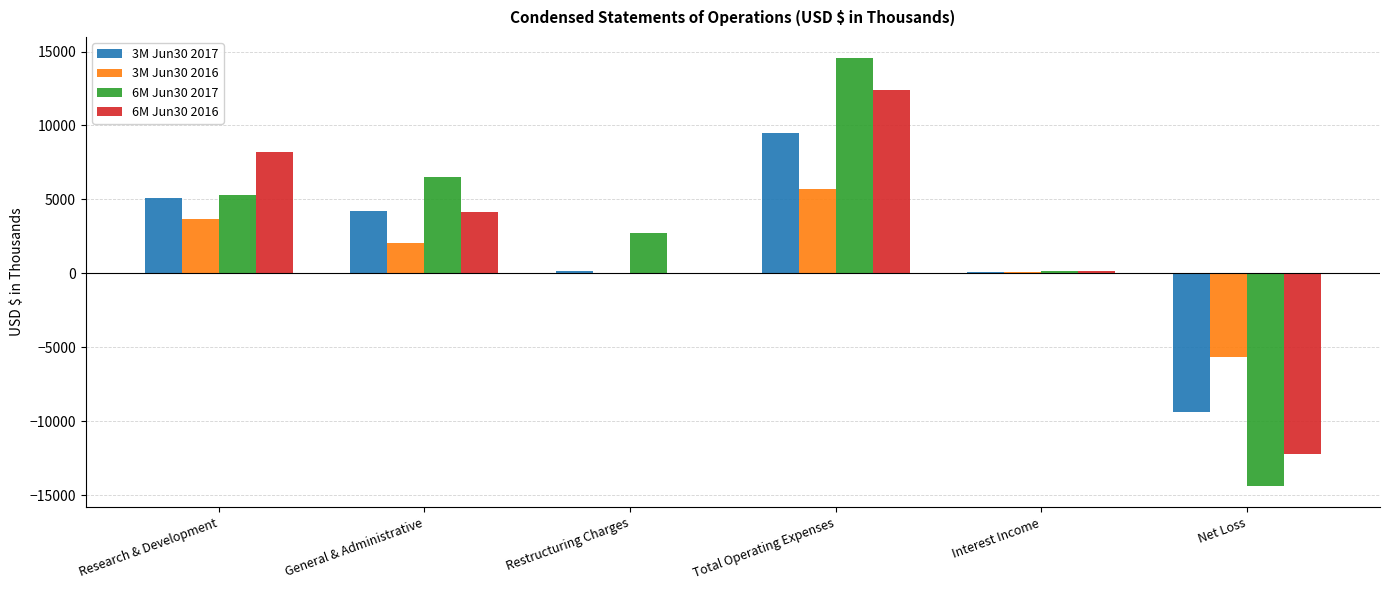

Is the value of 6M Jun30 2017 at Research & Development greater than the value of 3M Jun30 2016 at Restructuring Charges?

Yes